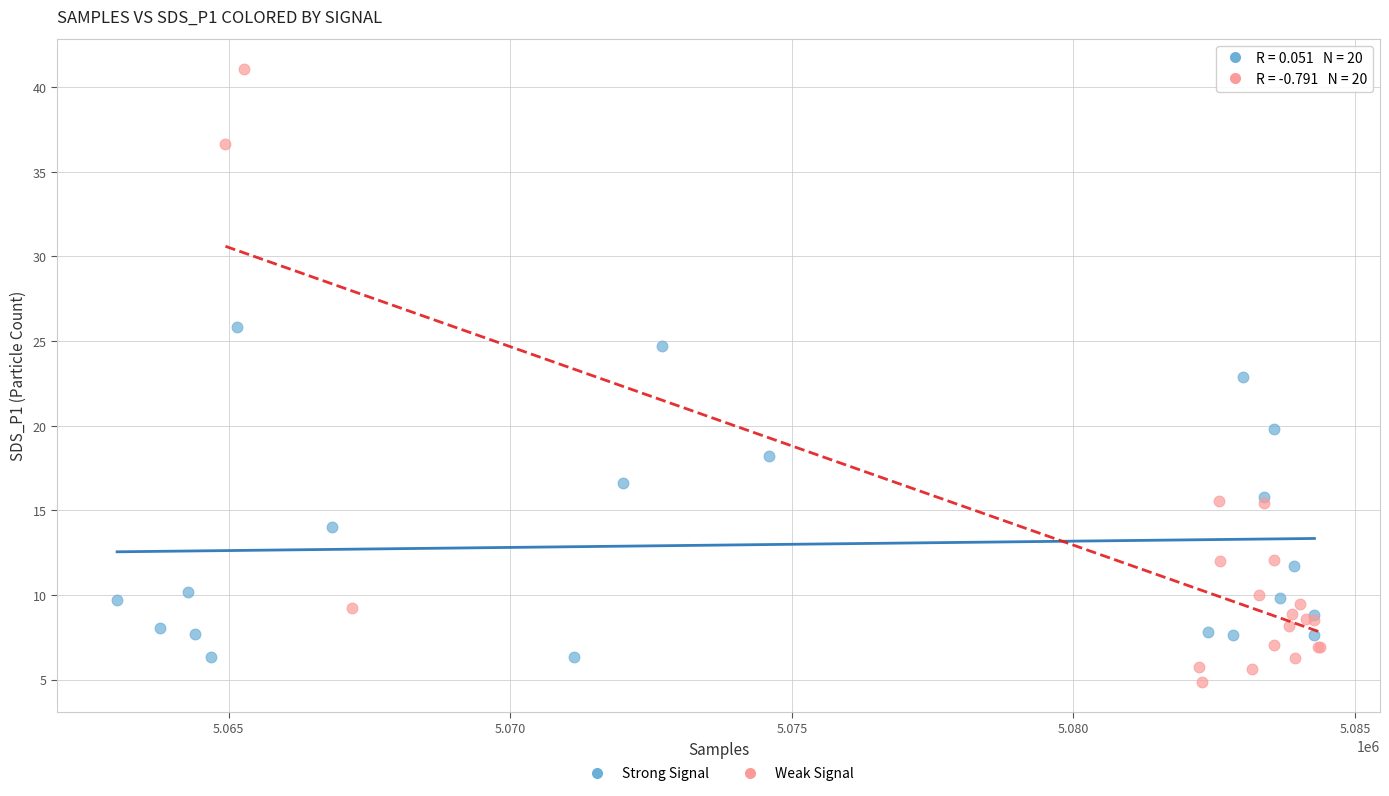

Which series has the largest Y range (max minus min)?

Weak Signal